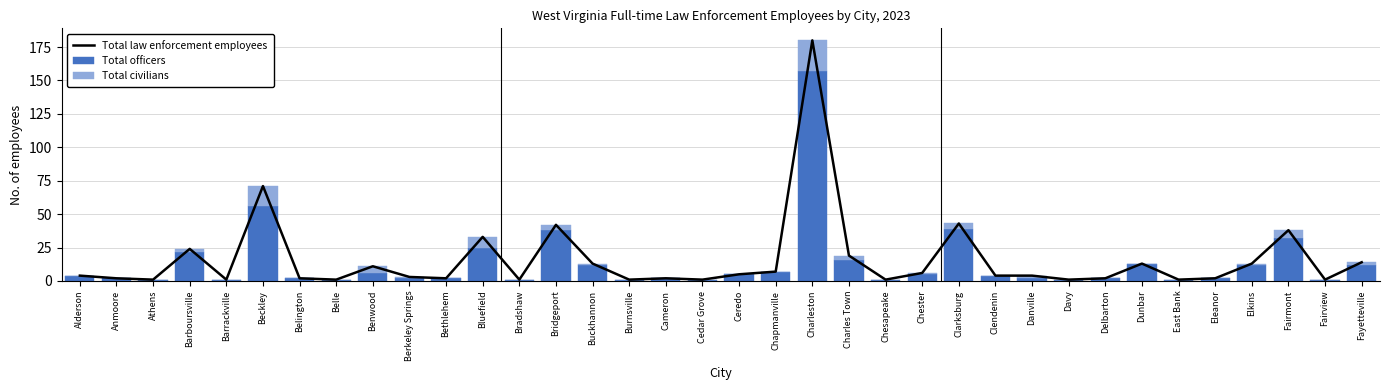

Which series has the largest range (max minus min)?

Total law enforcement employees